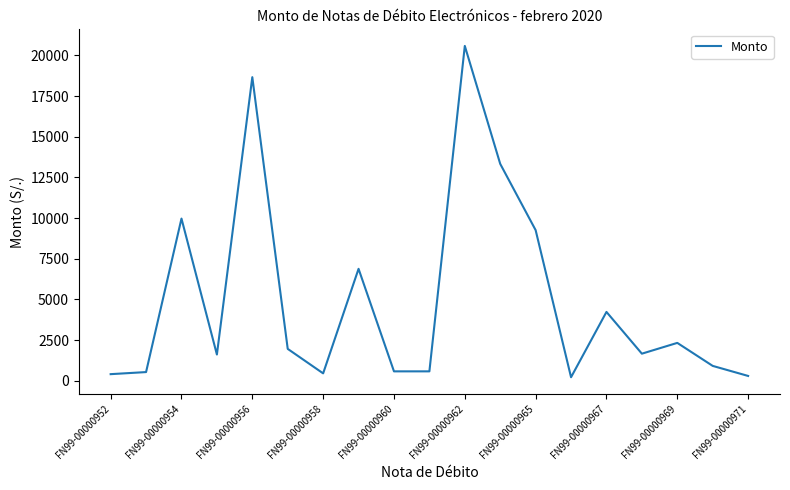

What is the smallest value displayed?

217.7